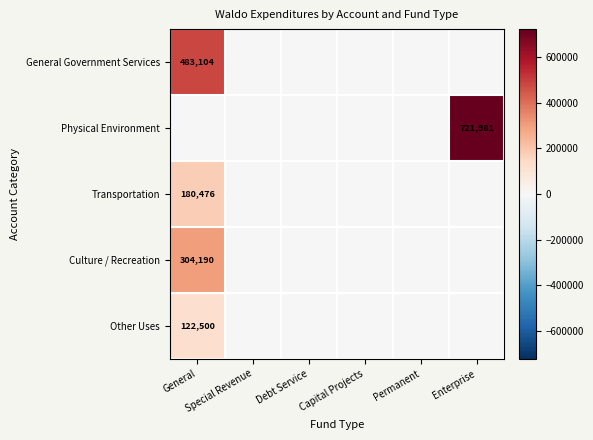

How many values in the Culture / Recreation series exceed 0?

1